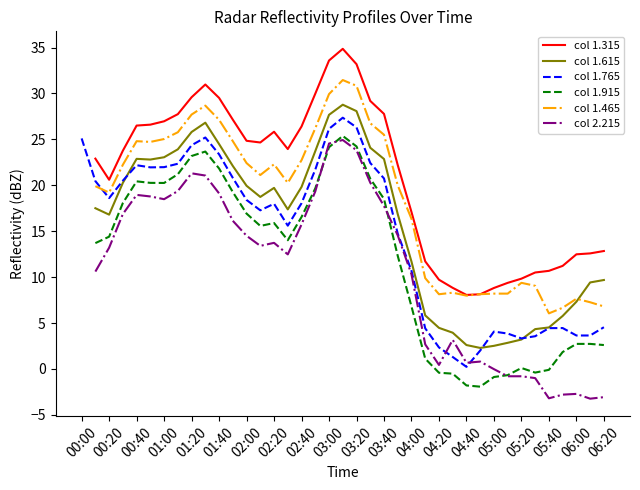

What is the highest value of the col 1.765 series?

27.4